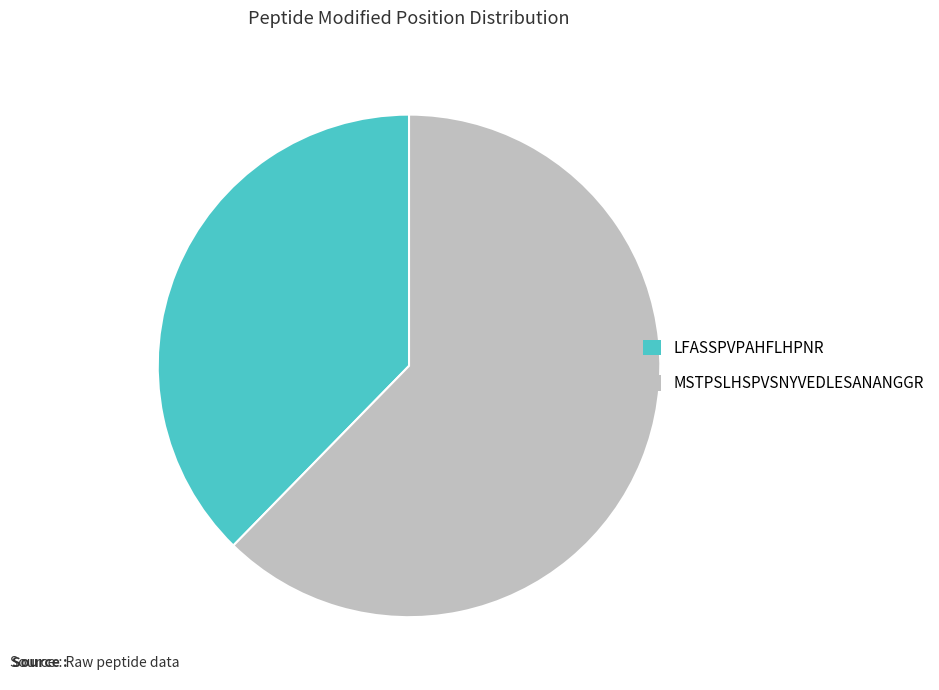

What is the ratio of the value at LFASSPVPAHFLHPNR to the value at MSTPSLHSPVSNYVEDLESANANGGR?

0.6